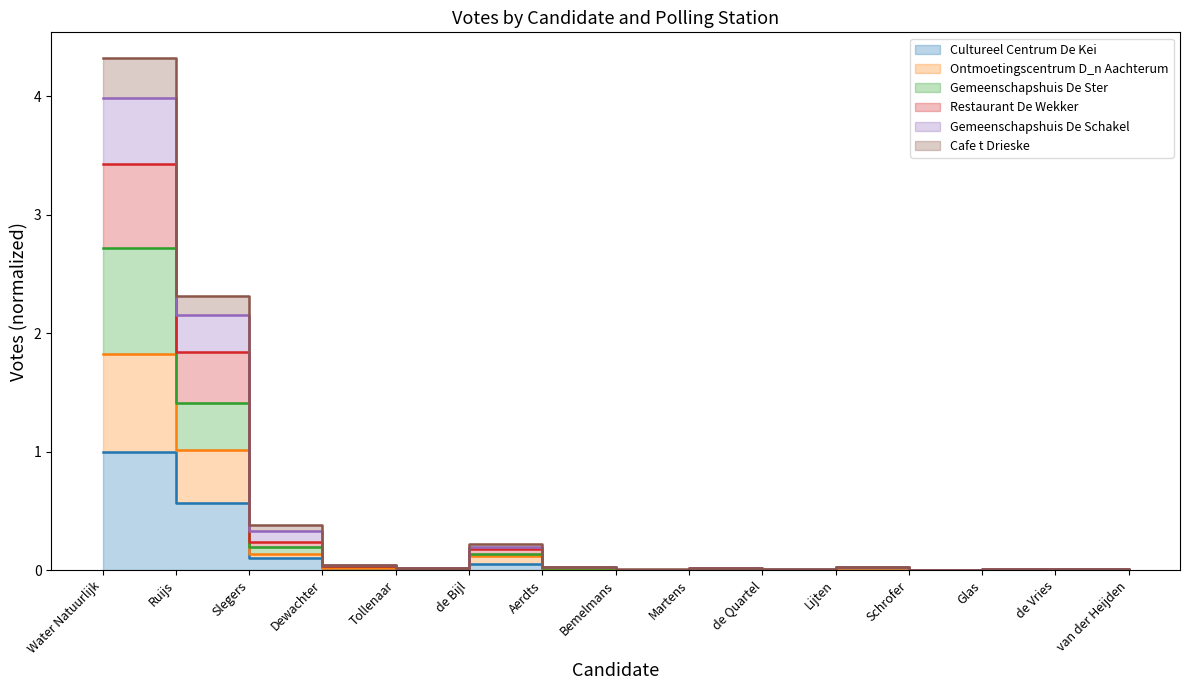

True or false: Gemeenschapshuis De Schakel and Cultureel Centrum De Kei intersect in this chart.

False